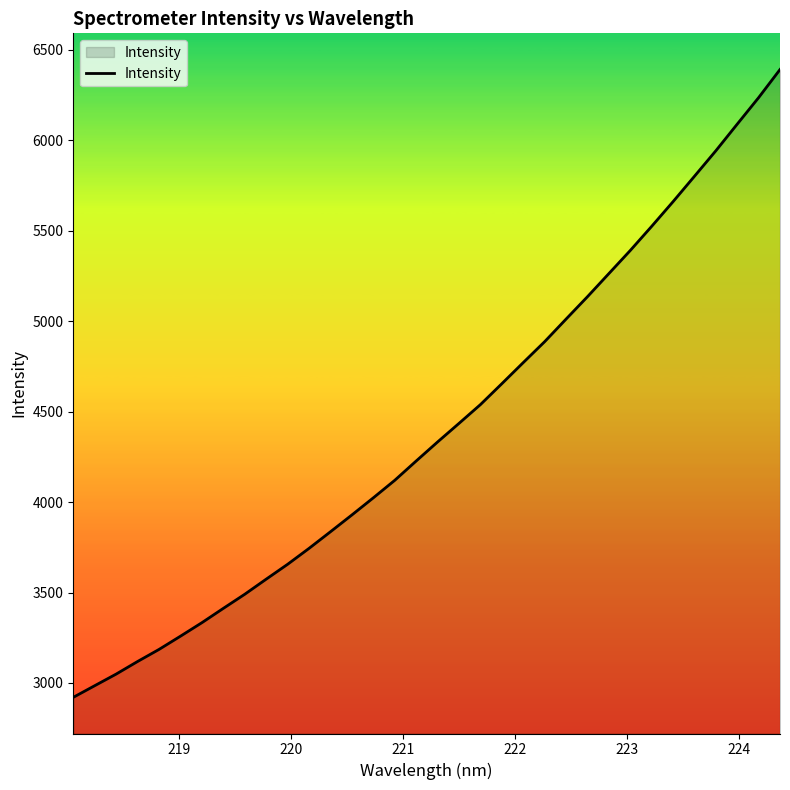

True or false: the data has more than 0 interior local peaks.

False